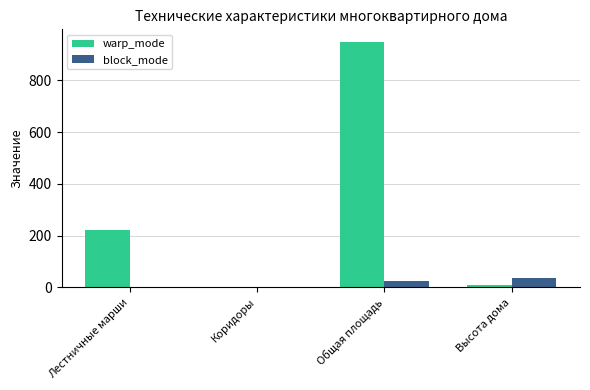

Read the warp_mode value at Лестничные марши, to the nearest 100.

200